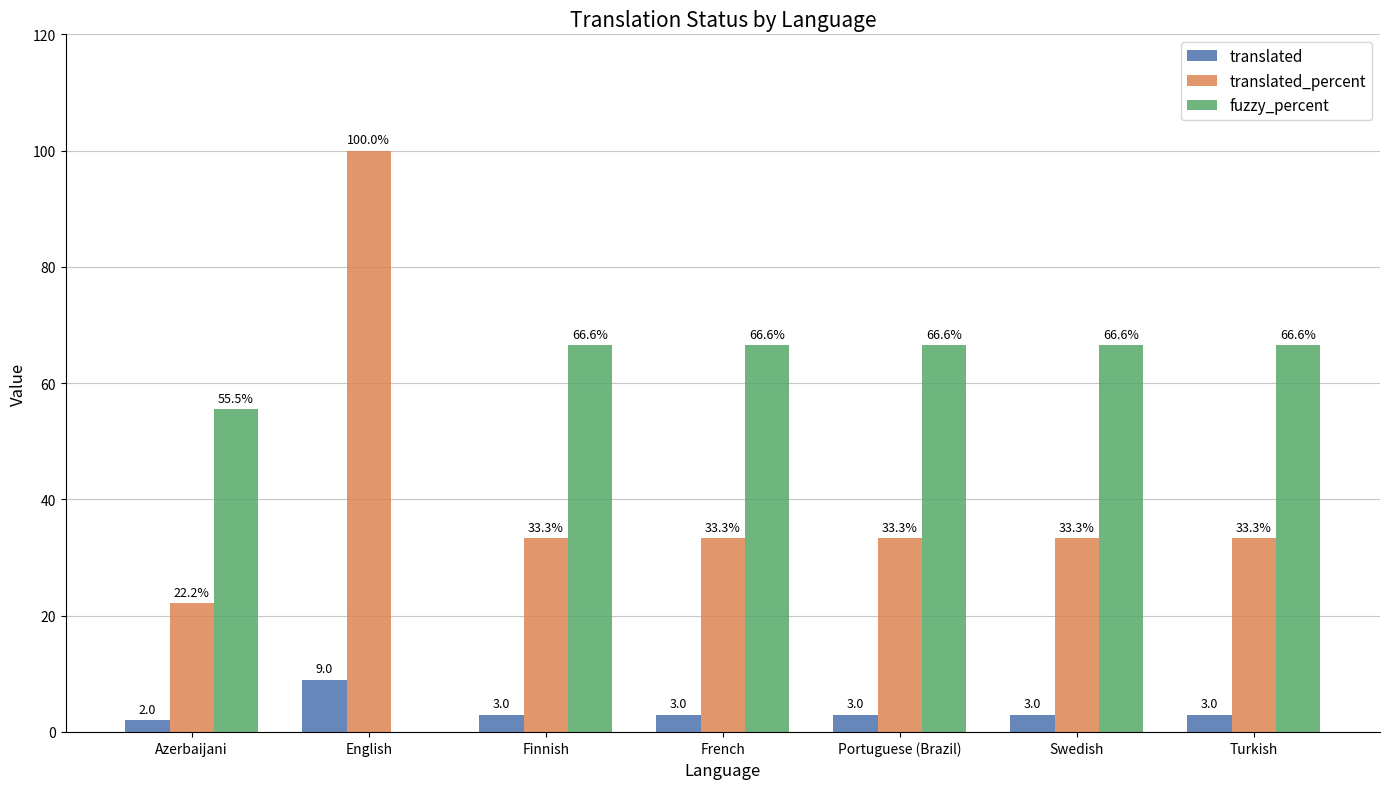

Is it true that fuzzy_percent equals 19.9 at Portuguese (Brazil)?

False